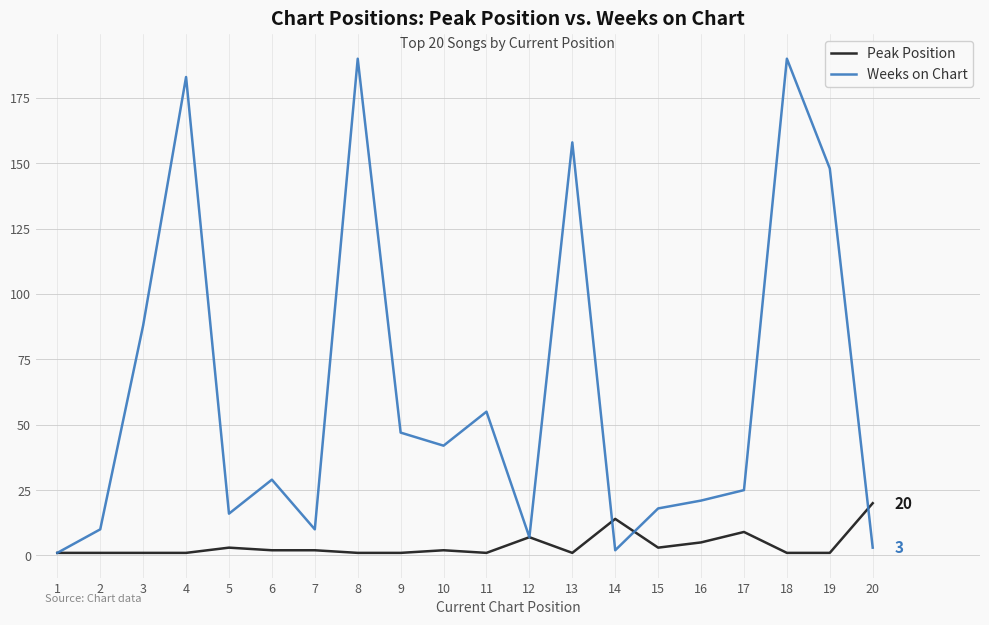

Which series ends up on top after the final intersection of Weeks on Chart and Peak Position?

Peak Position